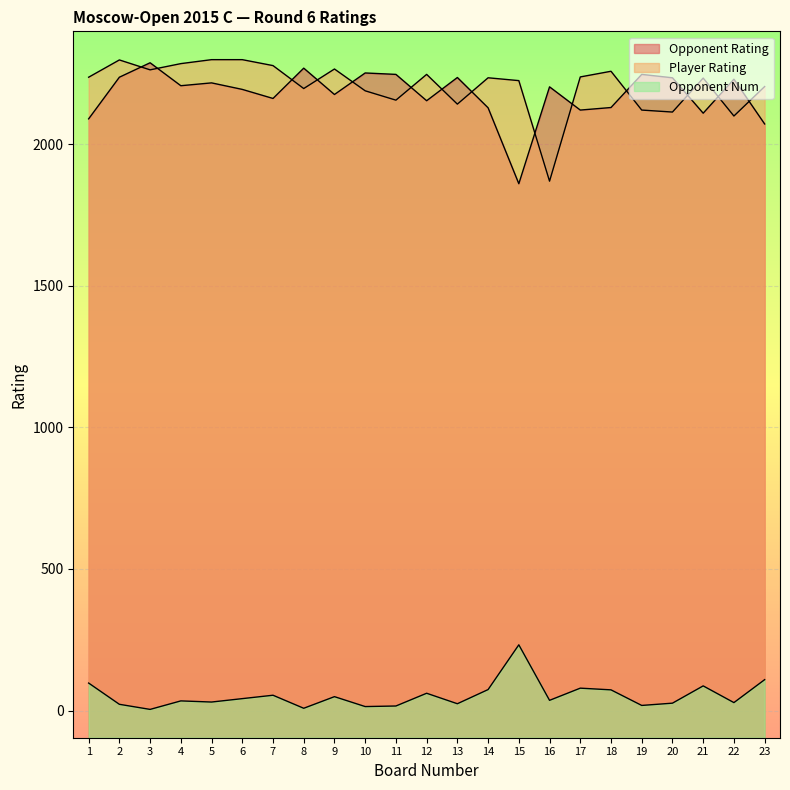

Reading left to right, extract all data points from this chart.

Opponent Rating: 1=2089	2=2236	3=2287	4=2206	5=2216	6=2193	7=2161	8=2268	9=2175	10=2251	11=2246	12=2153	13=2235	14=2128	15=1860	16=2202	17=2120	18=2129	19=2246	20=2234	21=2109	22=2229	23=2071
Player Rating: 1=2236	2=2297	3=2262	4=2284	5=2298	6=2298	7=2277	8=2196	9=2265	10=2188	11=2155	12=2246	13=2141	14=2234	15=2224	16=1869	17=2237	18=2257	19=2120	20=2113	21=2233	22=2099	23=2203
Opponent Num: 1=97	2=22	3=4	4=34	5=30	6=42	7=54	8=8	9=49	10=14	11=16	12=61	13=24	14=74	15=232	16=36	17=79	18=73	19=18	20=26	21=87	22=28	23=109